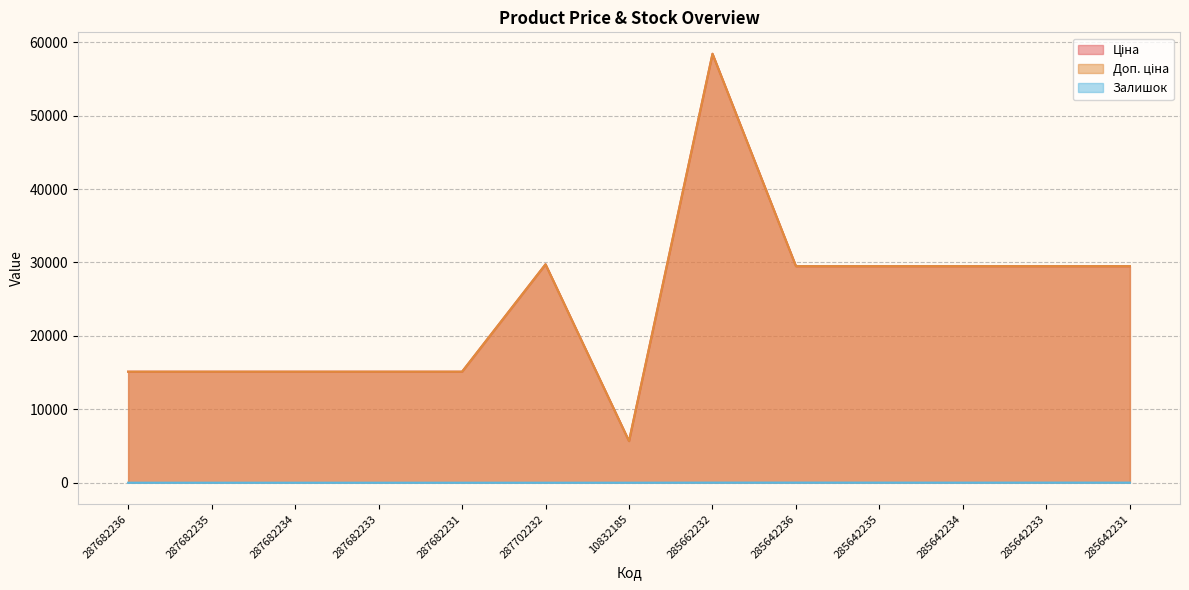

At which category is the sum across all series the highest?

285662232